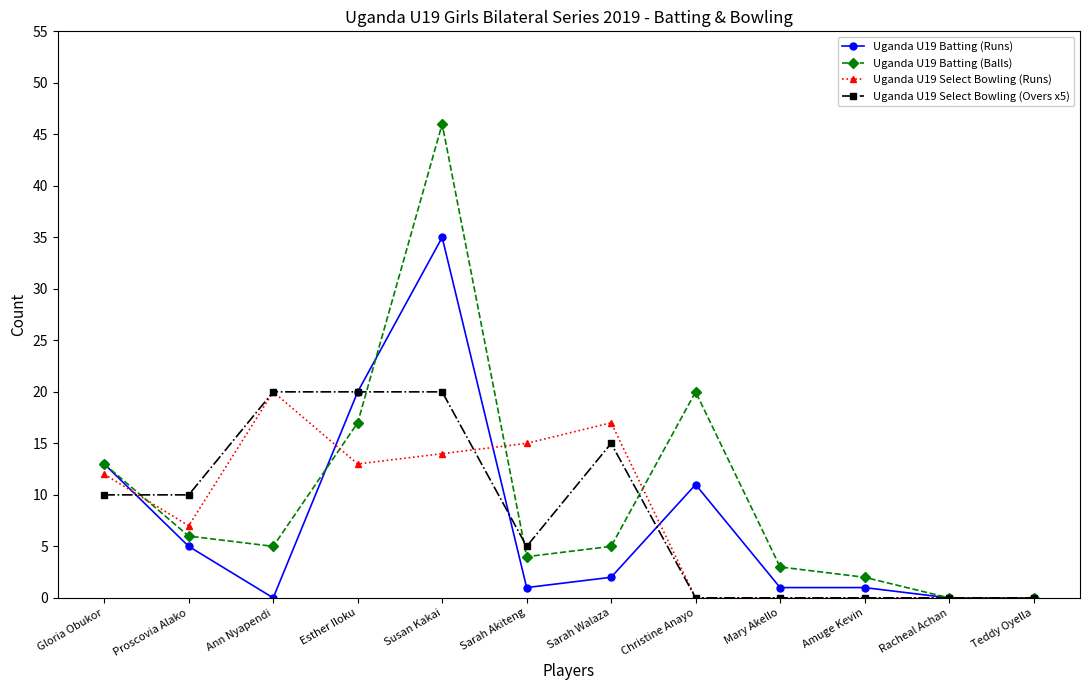

What is the difference between the highest and lowest values at Sarah Walaza?

15